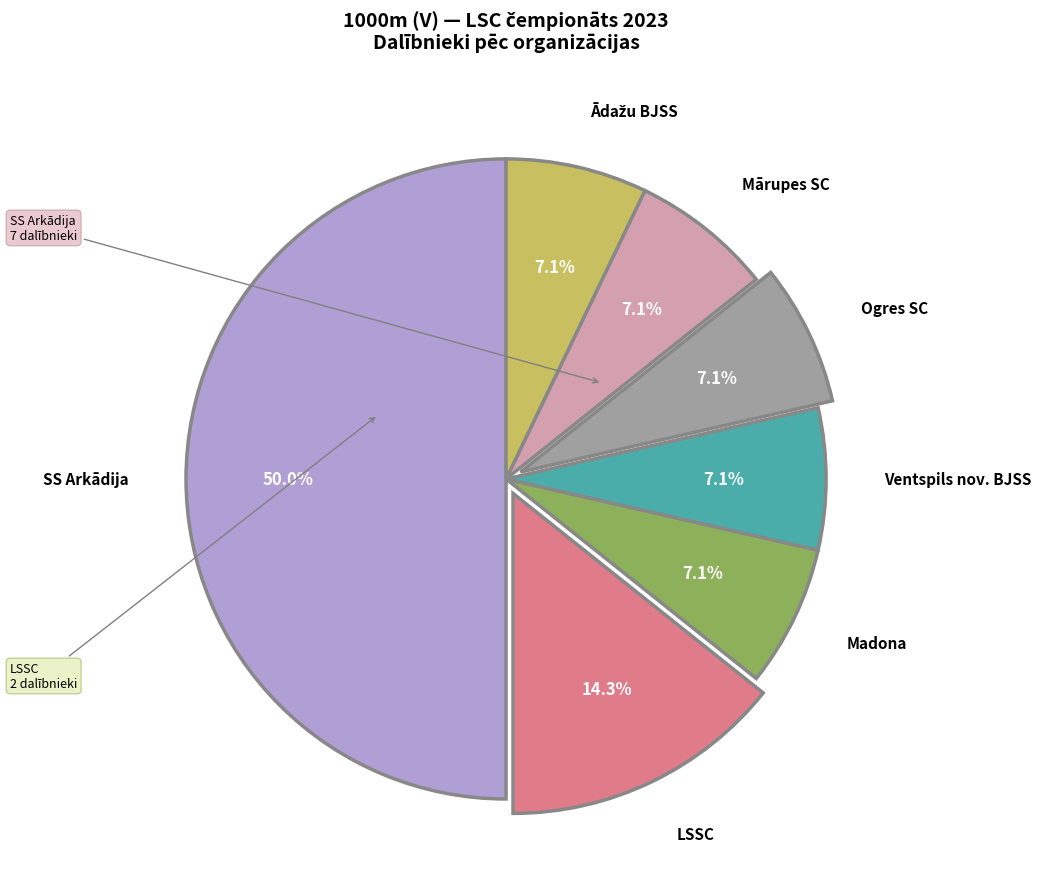

How many segments does this pie chart have?

7